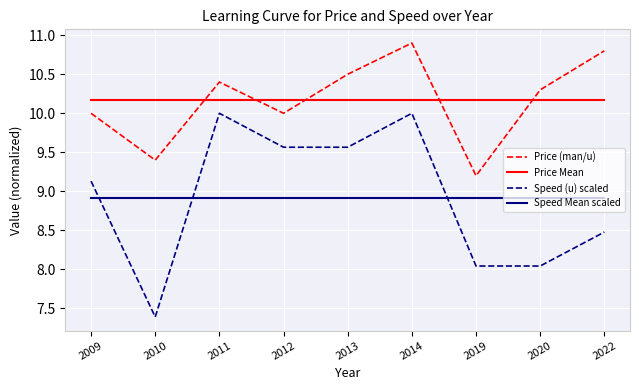

The value of Speed Mean scaled at 2012 is 8.9. True or false?

True